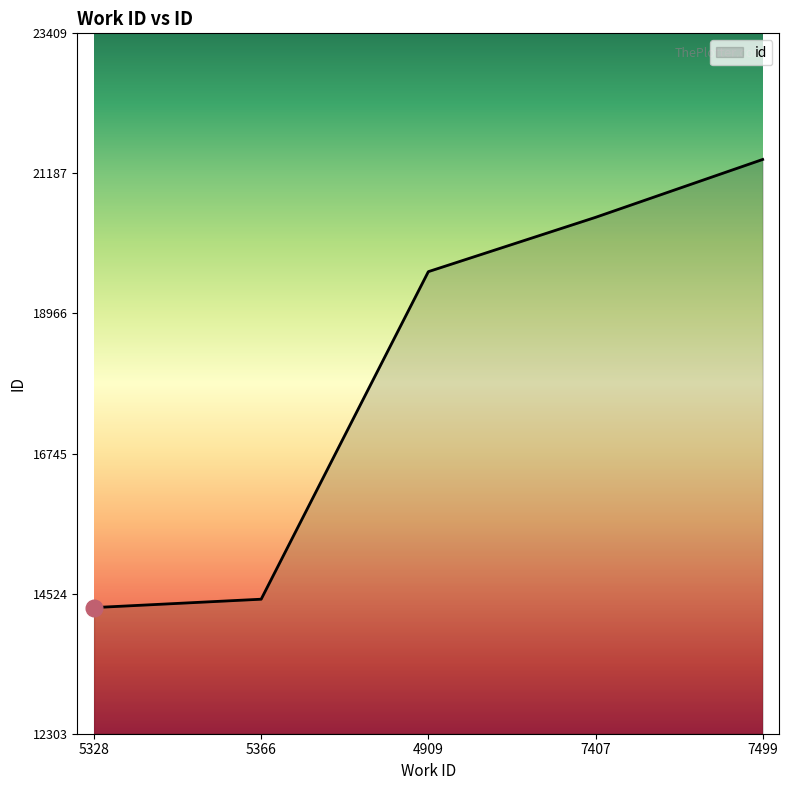

What is the ratio of the value at 5328 to the value at 4909?

0.7